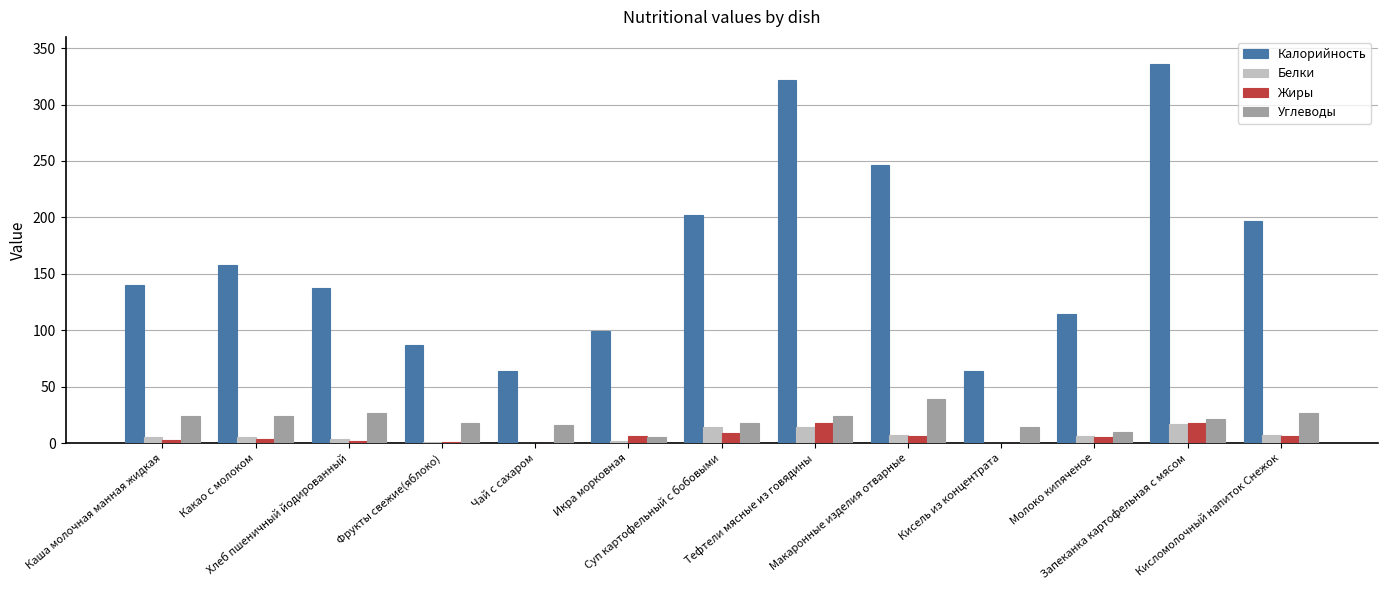

What is the spread (max minus min) of values at Какао с молоком?

154.0